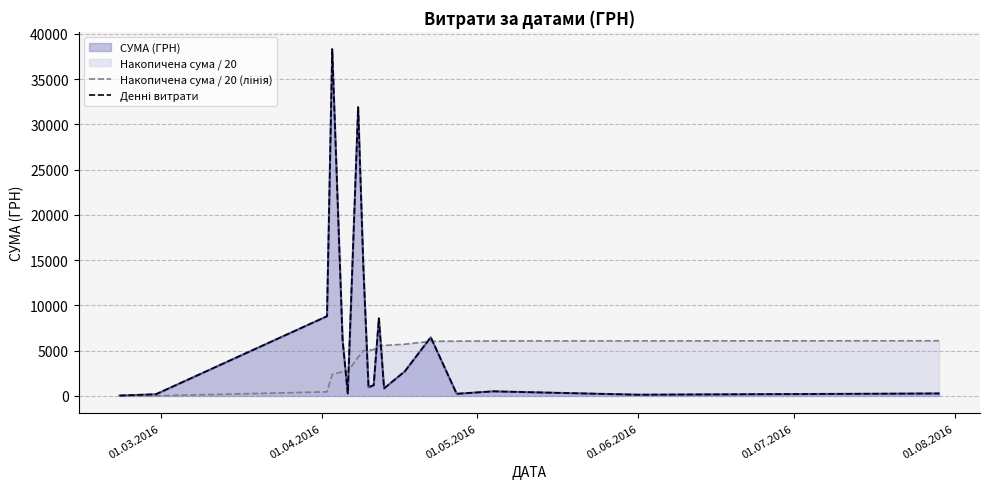

In Денні витрати, how many points are higher than both neighbors (excluding endpoints)?

5